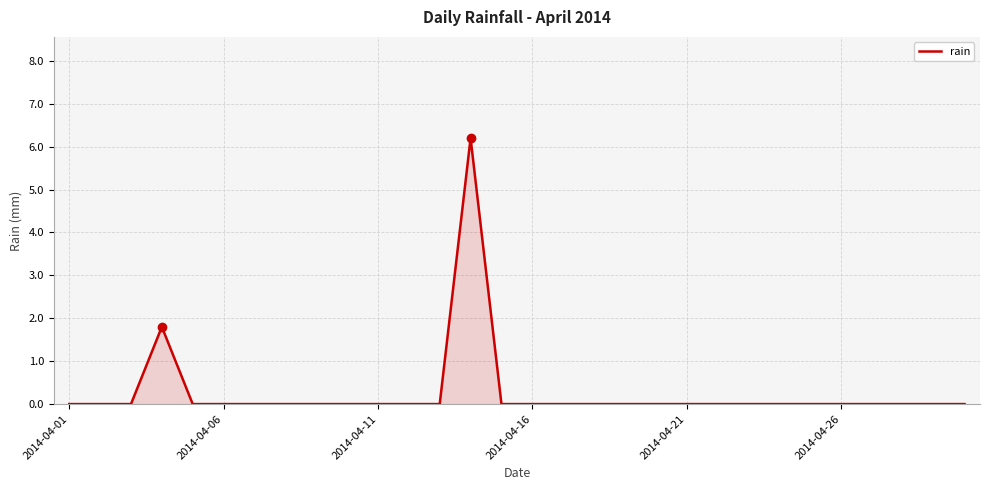

How many lines are shown in the chart?

1